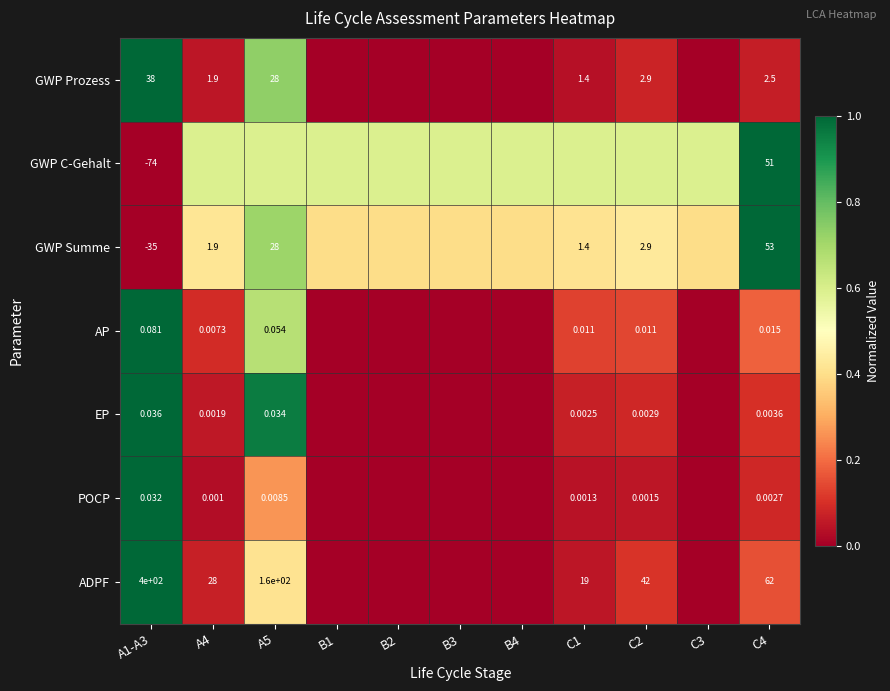

Count the number of data series in this chart.

7